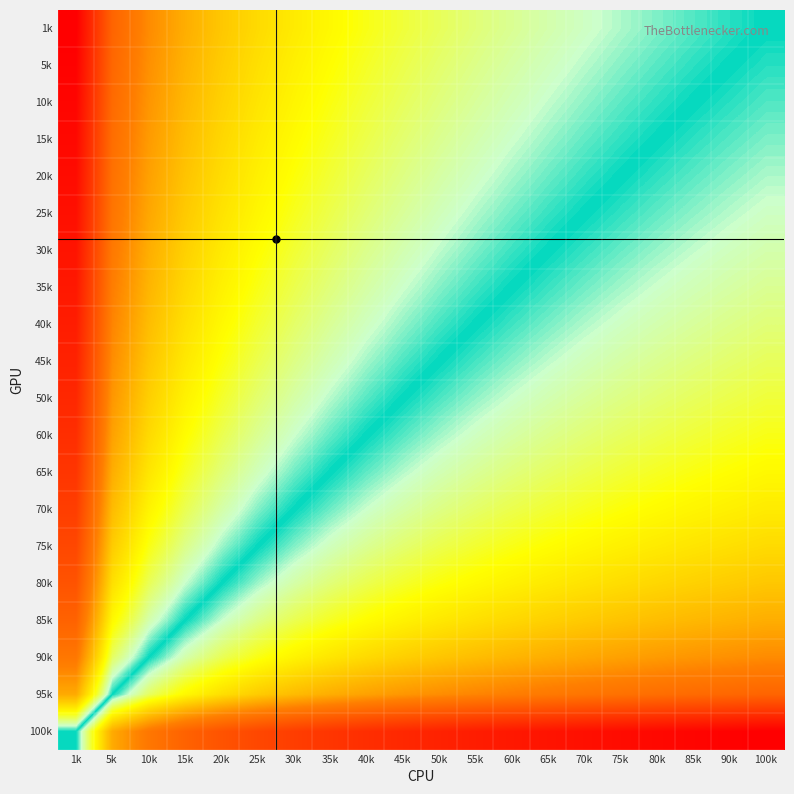

Which has a higher value, 50k or 25k?

25k